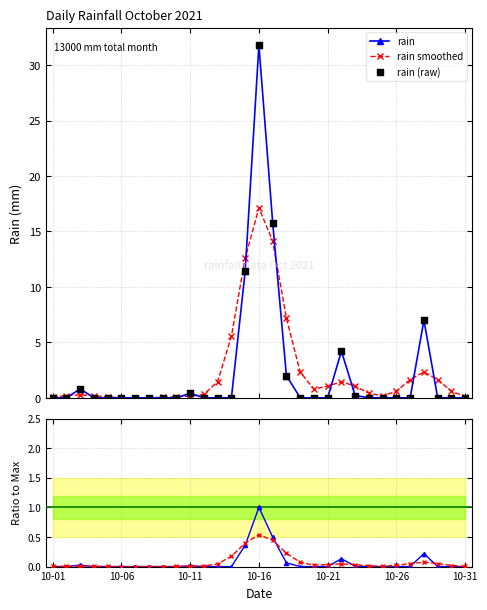

Is the value of rain at 8 greater than the value of rain (raw) at 29?

No